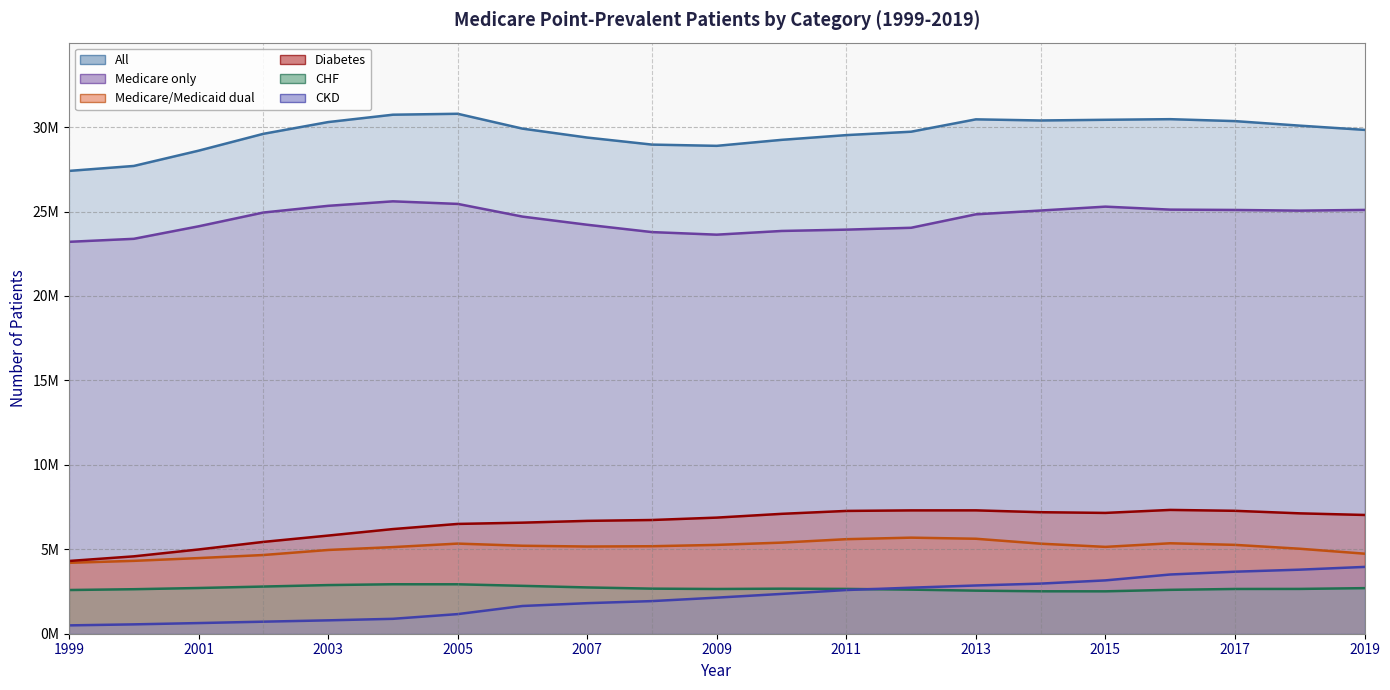

How many interior local peaks does the All series have?

3